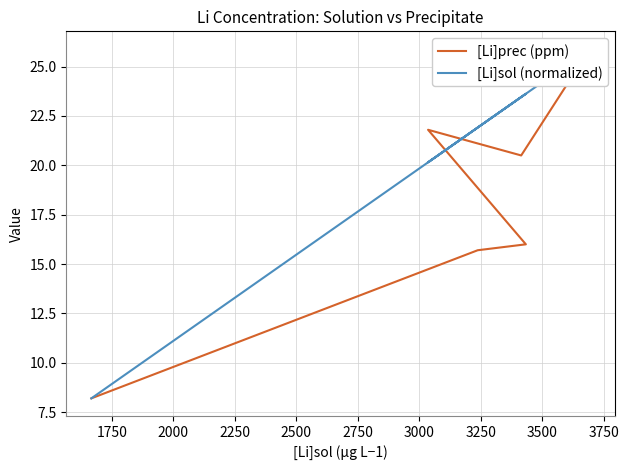

List the series in order of their peak value, lowest first.

[Li]prec (ppm), [Li]sol (normalized)